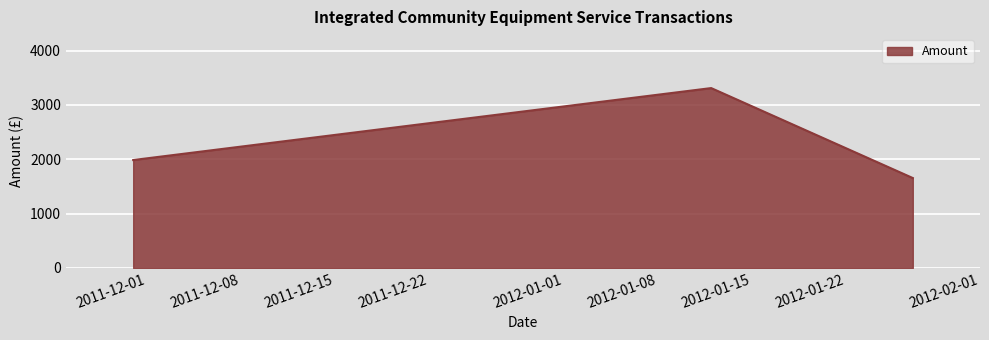

What is the minimum value shown in the chart?

1655